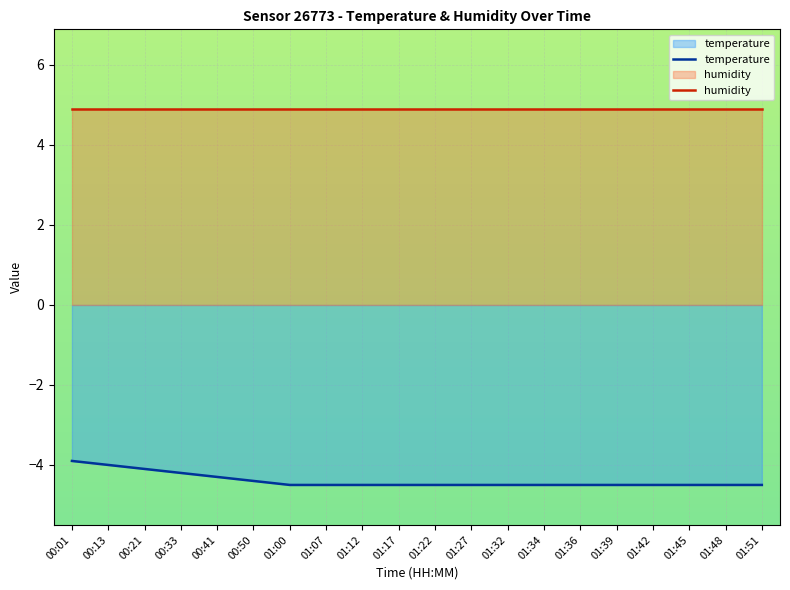

At which label is the value closest to -4?

00:13